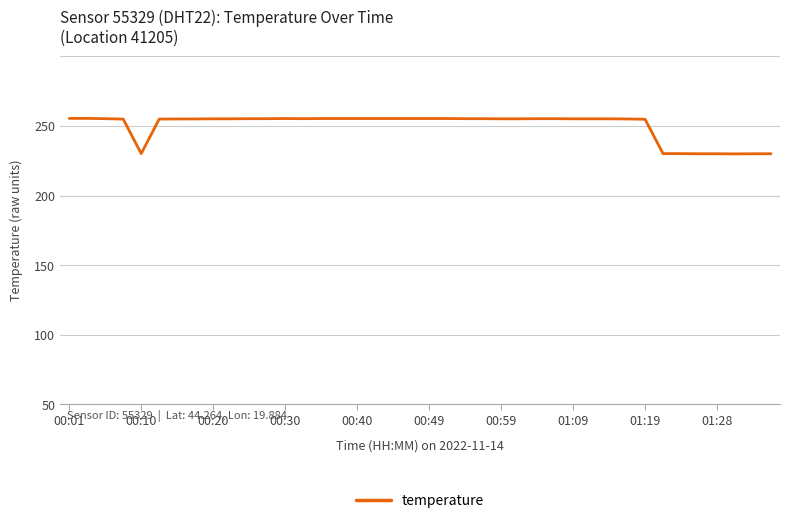

Is this an area chart (filled region under the line)?

No